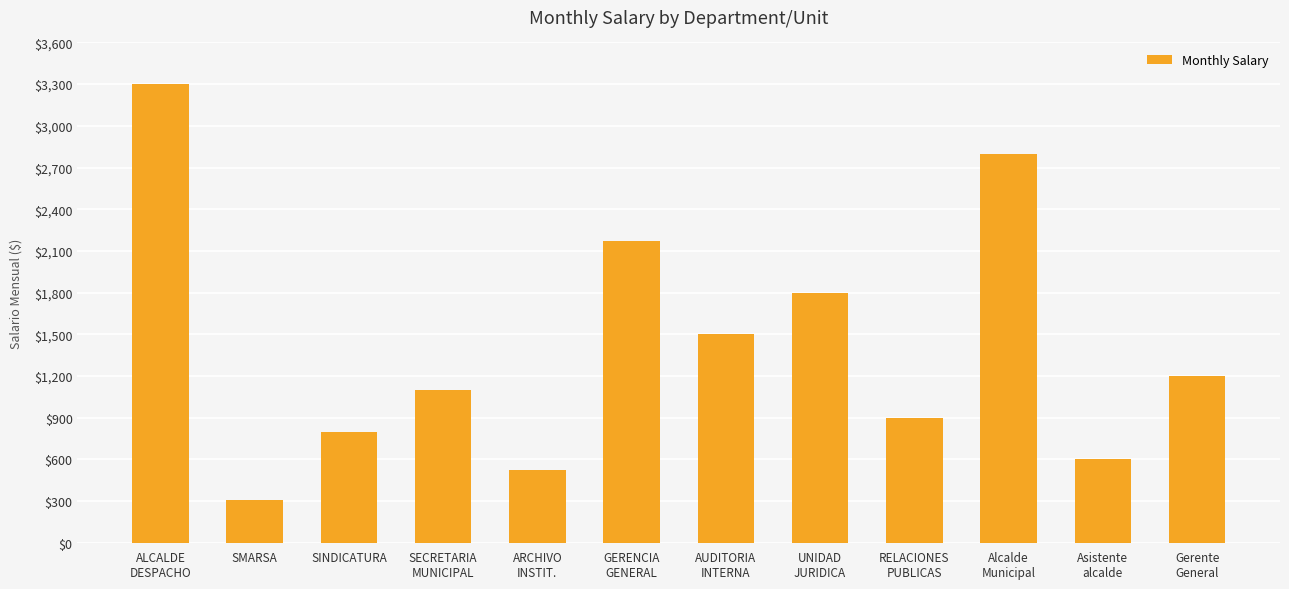

True or false: the data shows 2170 at GERENCIA
GENERAL.

True